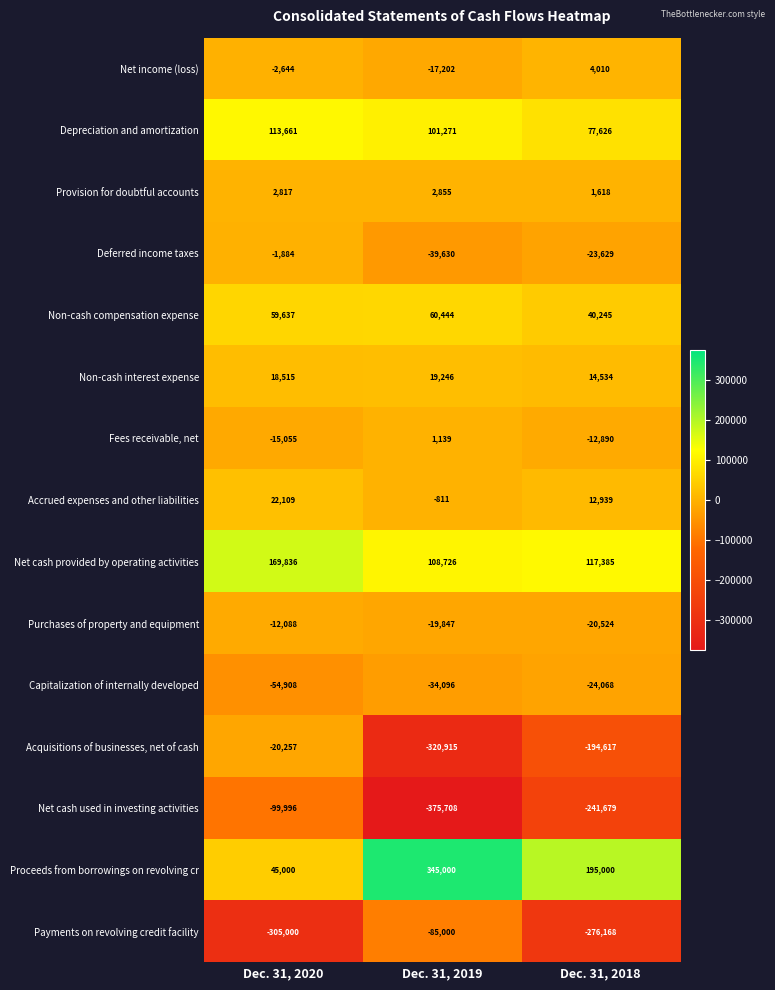

Between Dec. 31, 2020 and Dec. 31, 2019, which series saw the biggest shift?

Acquisitions of businesses, net of cash